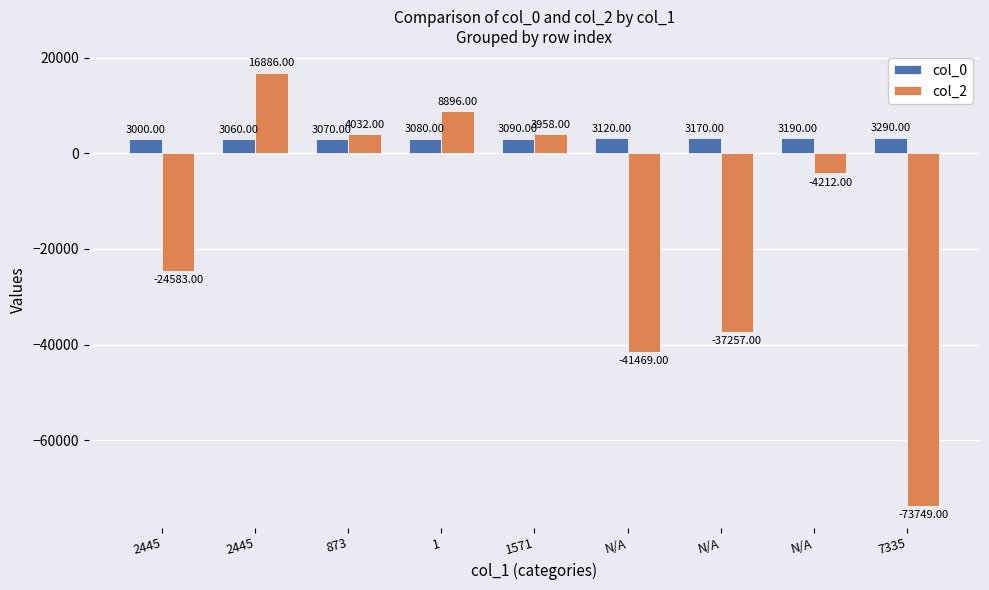

What is the spread (max minus min) of values at N/A?

44589